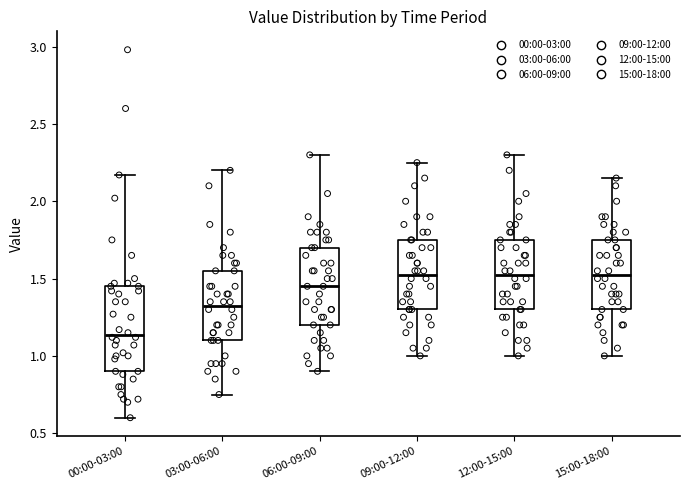

Reading left to right, read every box against the y-axis: the position of its median line, the range the box covers, and the ends of its whiskers. The values are not printed on the chart, so give them approximately, as read against the axis.

00:00-03:00: median 1.15, box 0.90 to 1.45, whiskers 0.60 to 2.15
03:00-06:00: median 1.35, box 1.10 to 1.55, whiskers 0.75 to 2.20
06:00-09:00: median 1.45, box 1.20 to 1.70, whiskers 0.90 to 2.30
09:00-12:00: median 1.55, box 1.30 to 1.75, whiskers 1.00 to 2.25
12:00-15:00: median 1.55, box 1.30 to 1.75, whiskers 1.00 to 2.30
15:00-18:00: median 1.55, box 1.30 to 1.75, whiskers 1.00 to 2.15